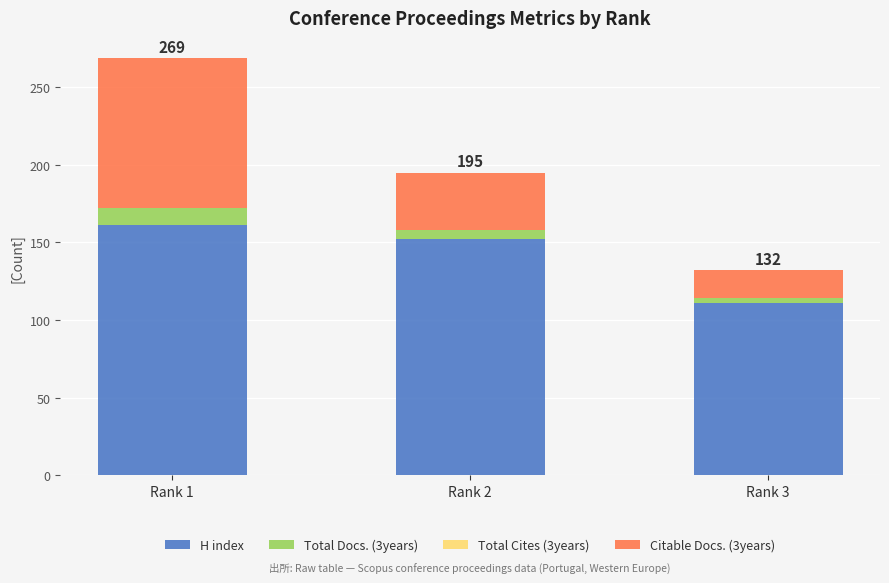

How many data points in H index are less than 152?

1